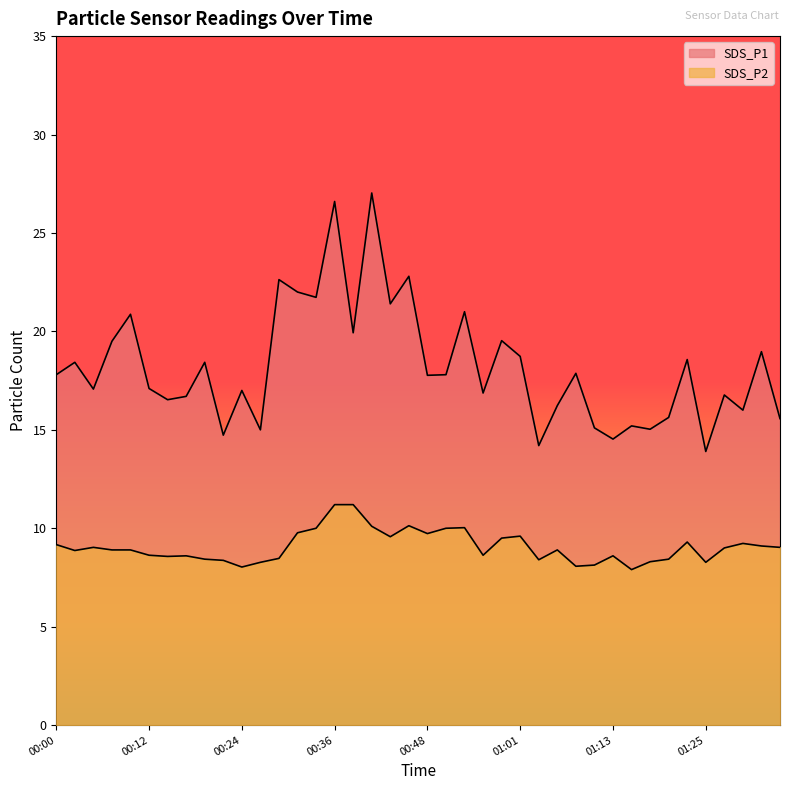

True or false: SDS_P1 and SDS_P2 cross at least once.

False